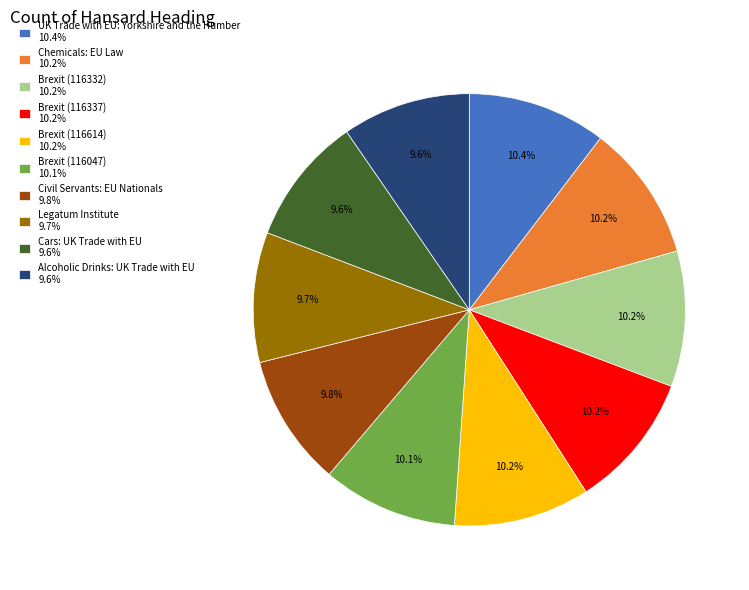

What percentage is the Brexit (116614) slice, to the nearest percent?

10%